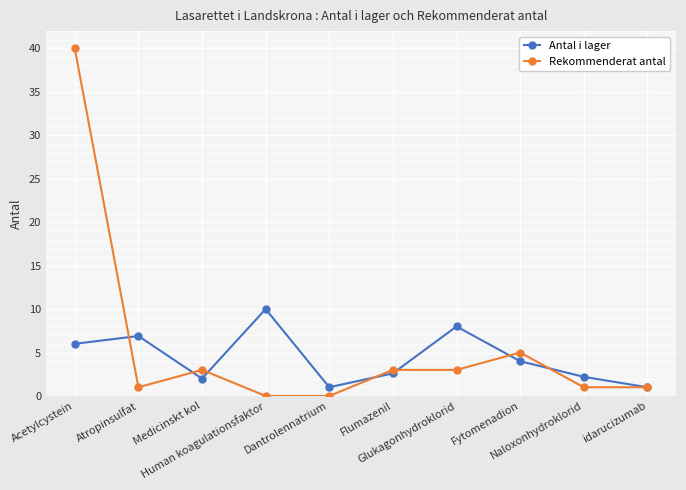

Reading left to right, extract all data points from this chart.

Antal i lager: 6.0	6.9	2.0	10.0	1.0	2.6	8.0	4.0	2.2	1.0
Rekommenderat antal: 40.0	1.0	3.0	0.0	0.0	3.0	3.0	5.0	1.0	1.0